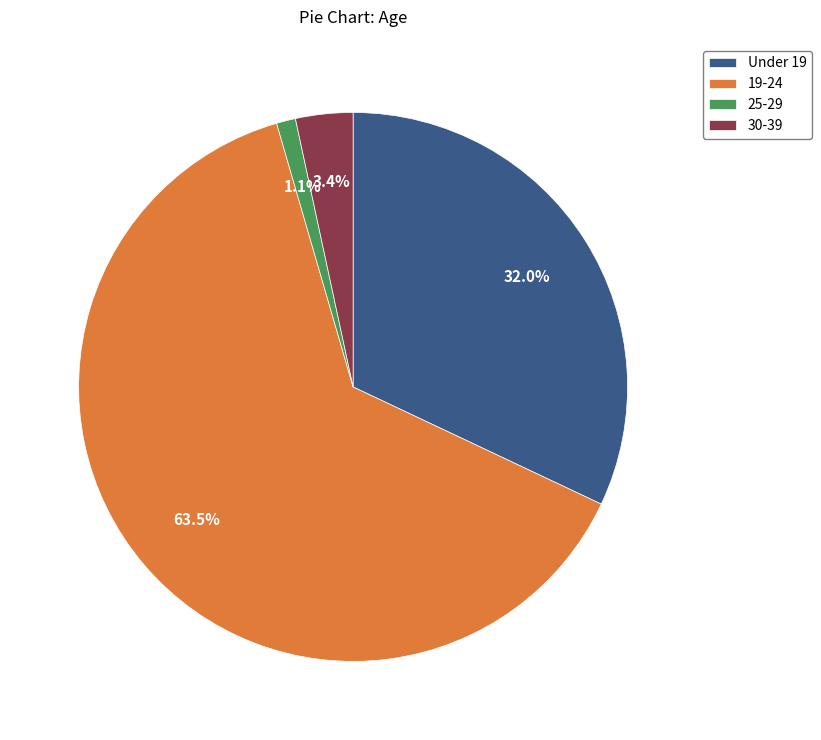

How many segments does this pie chart have?

4